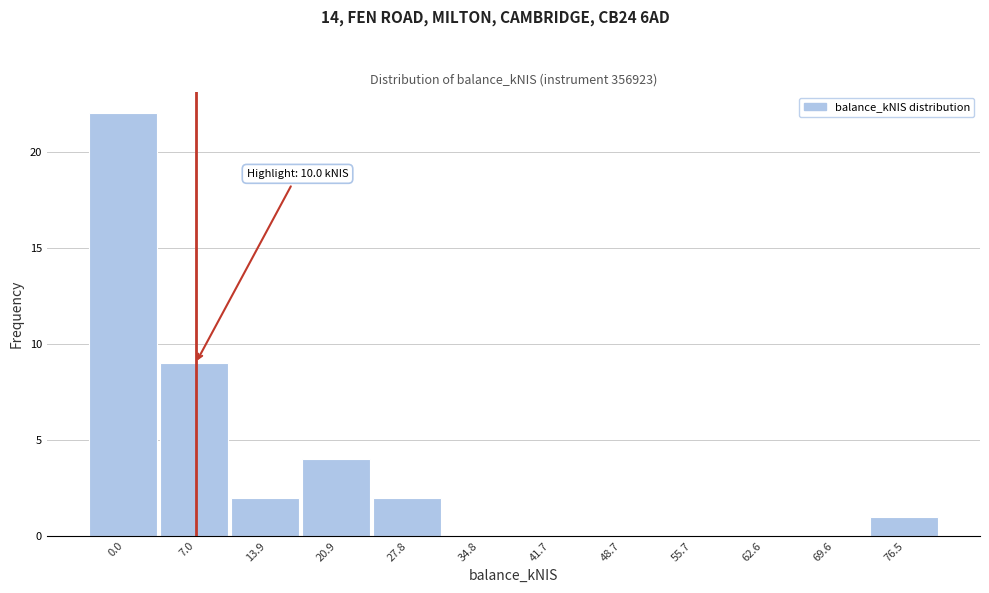

Reading left to right, what are all the values shown in this chart?

0.0=22	7.0=9	13.9=2	20.9=4	27.8=2	34.8=0	41.7=0	48.7=0	55.7=0	62.6=0	69.6=0	76.5=1